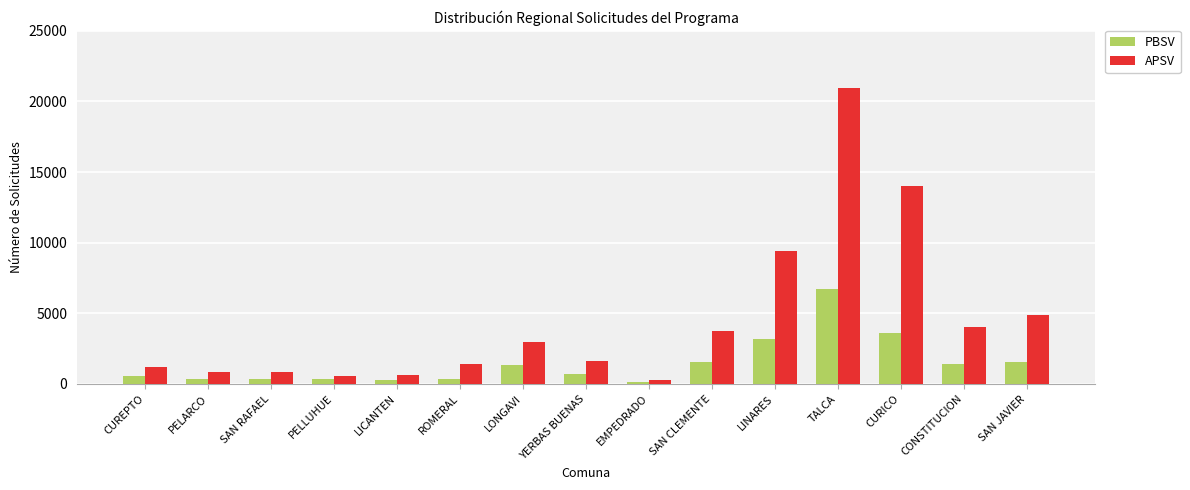

Are the bars horizontal?

No